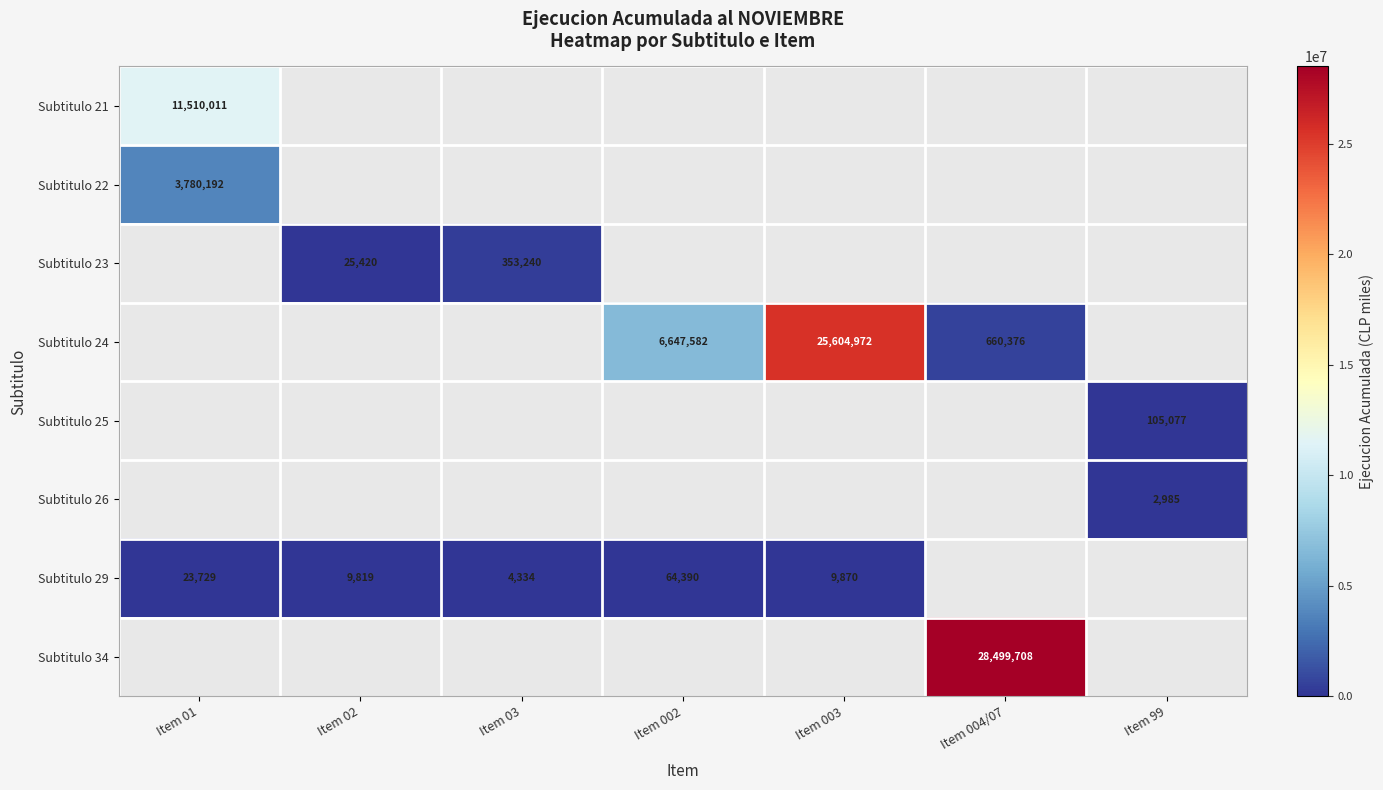

Between Item 004/07 and Item 002, which is larger?

Item 004/07